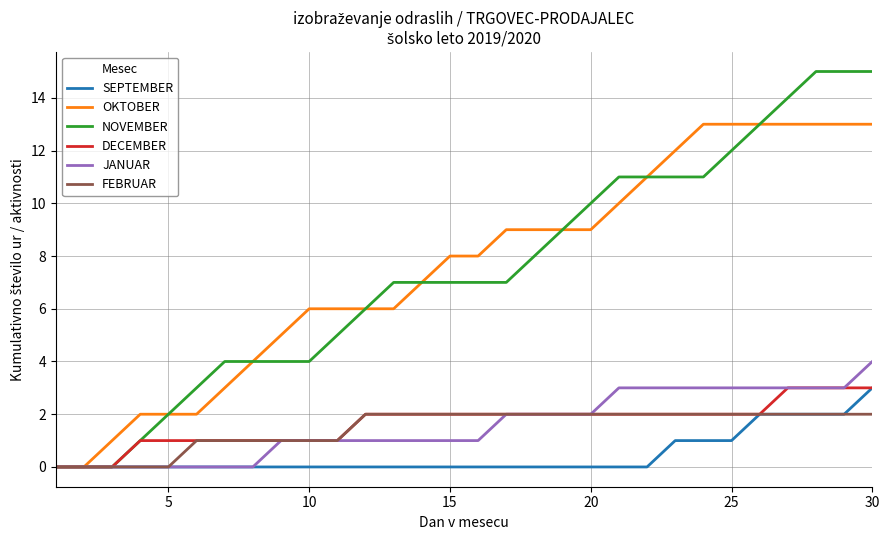

Which series has the largest range (max minus min)?

NOVEMBER